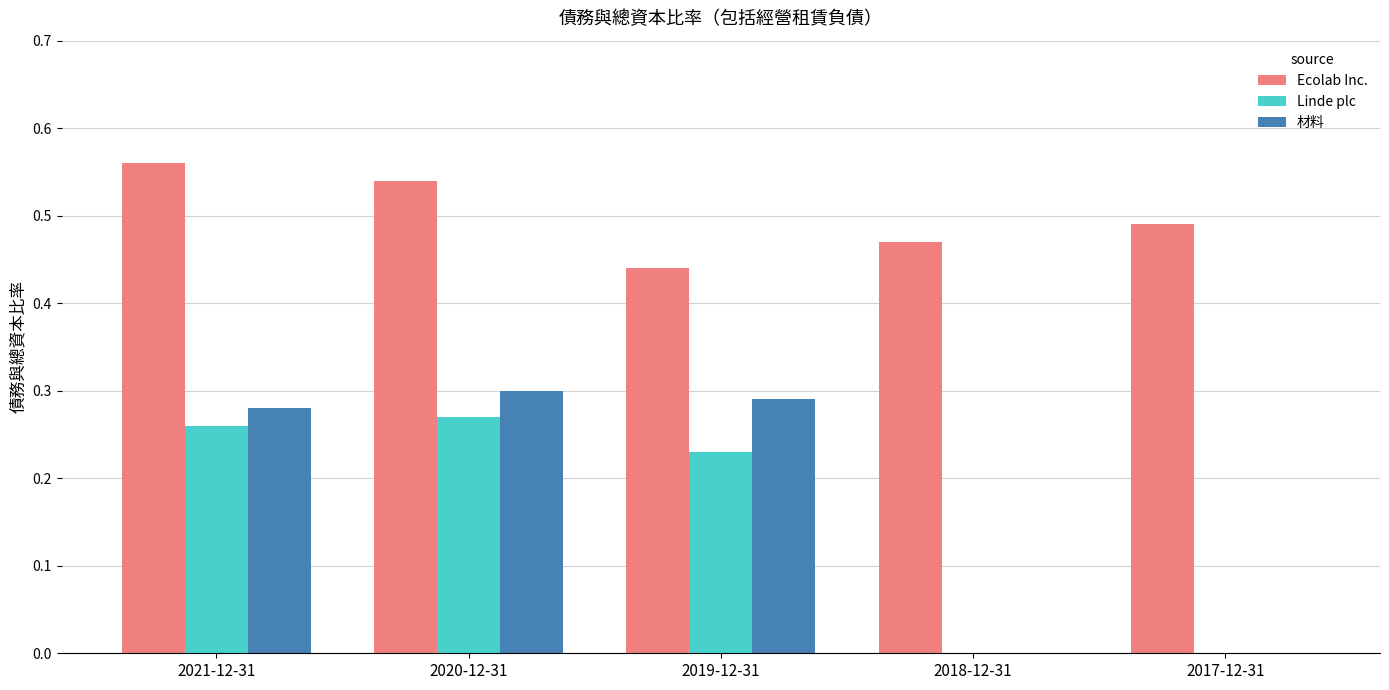

Which series has the largest total across all categories?

Ecolab Inc.